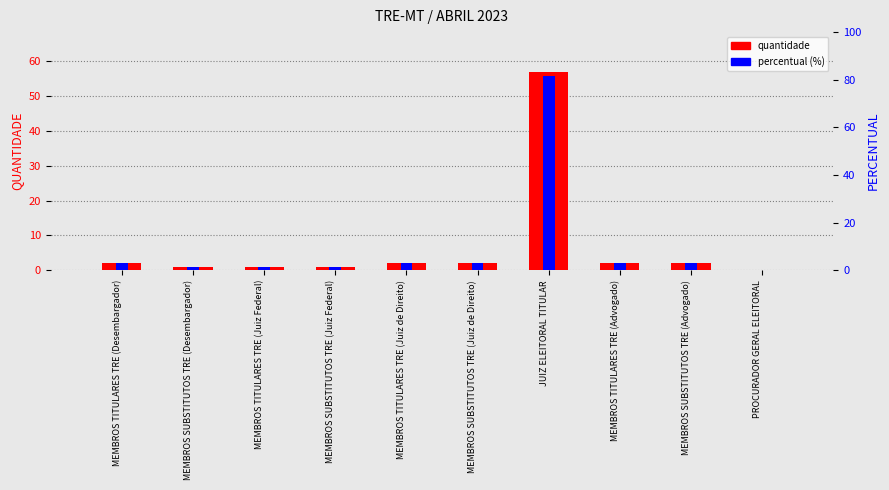

How many data points in quantidade are less than 2?

4